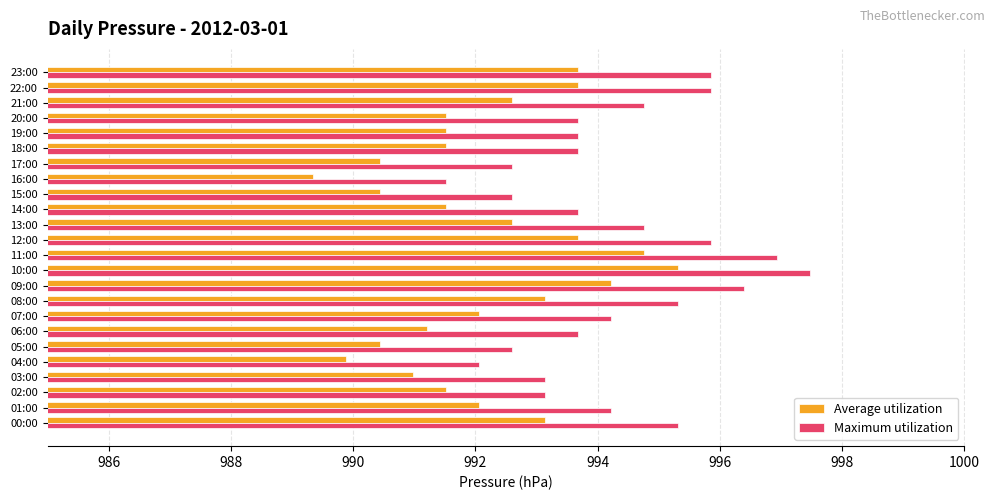

How many values in the Average utilization series exceed 992?

12